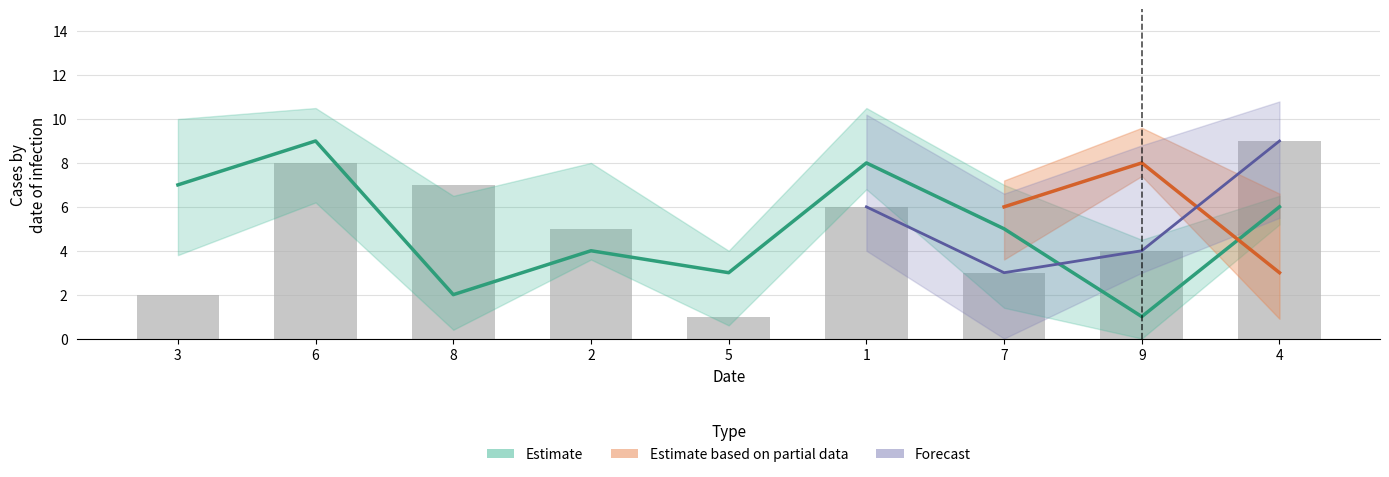

Are the bars horizontal?

No